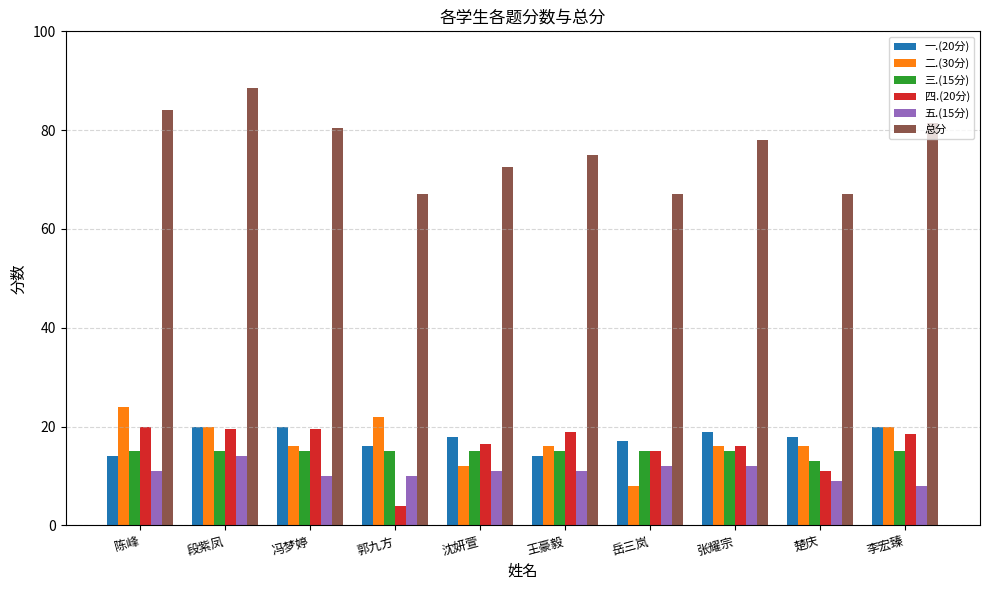

What position from the left is 沈妍萱?

5